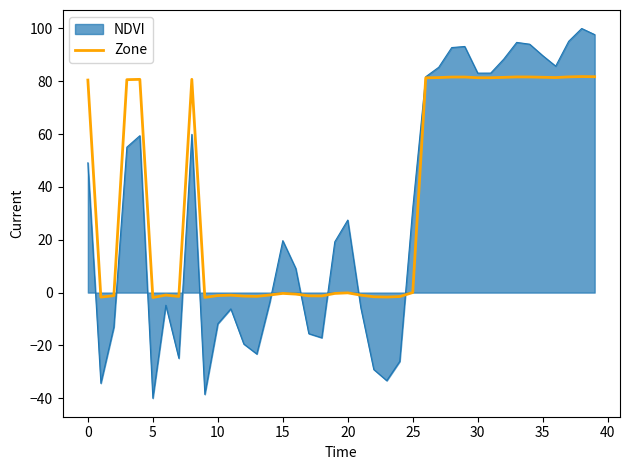

Which series has the widest spread of values?

NDVI